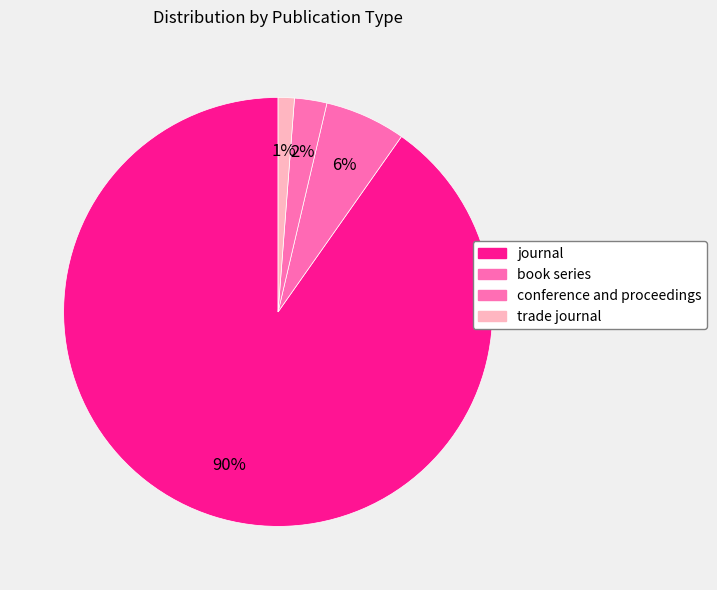

Combined, do journal and book series account for over 50%?

Yes